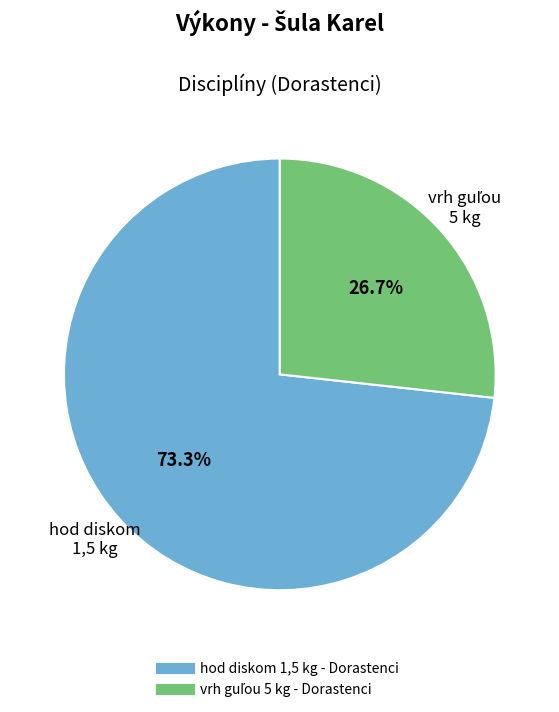

What is the majority slice?

hod diskom 1,5 kg - Dorastenci